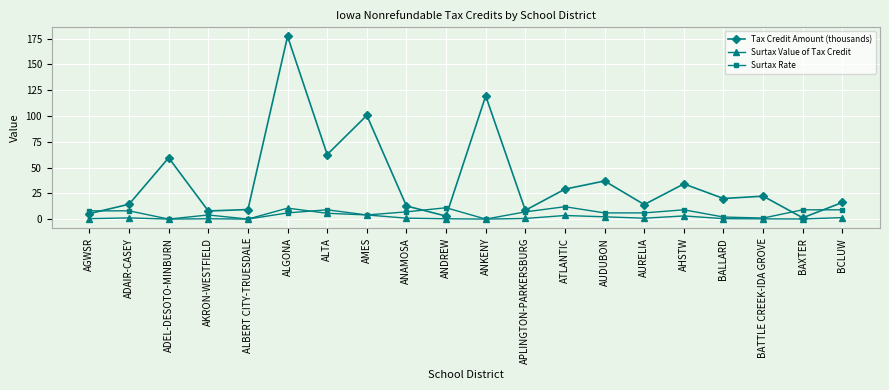

Where is the first local minimum for Surtax Rate?

ADEL-DESOTO-MINBURN